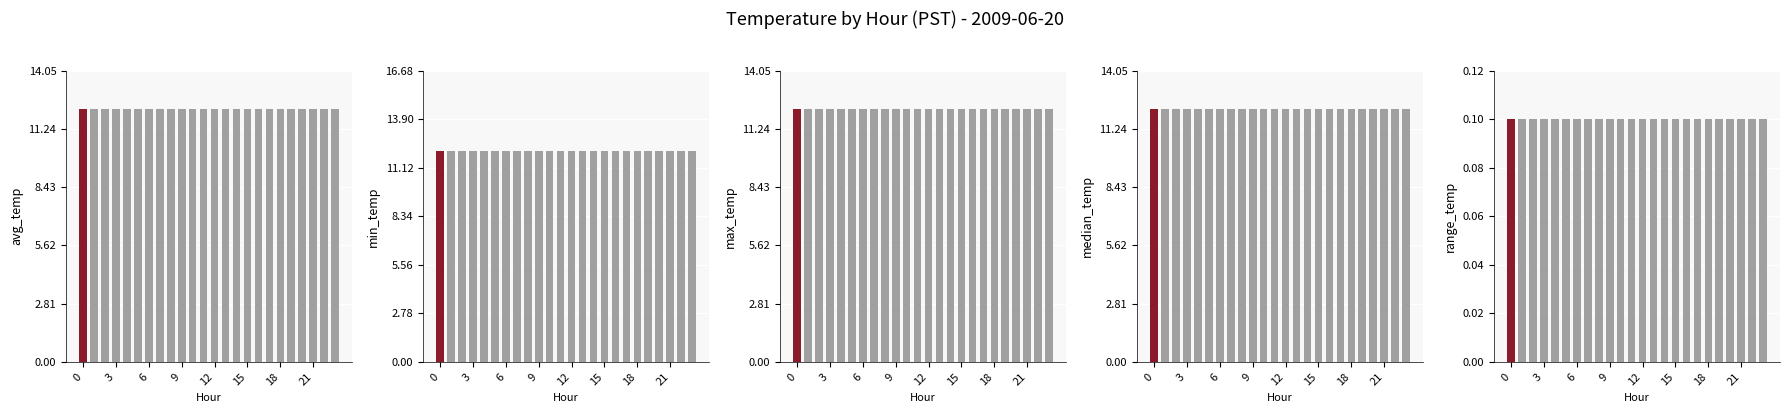

What is the maximum value for max_temp?

12.2